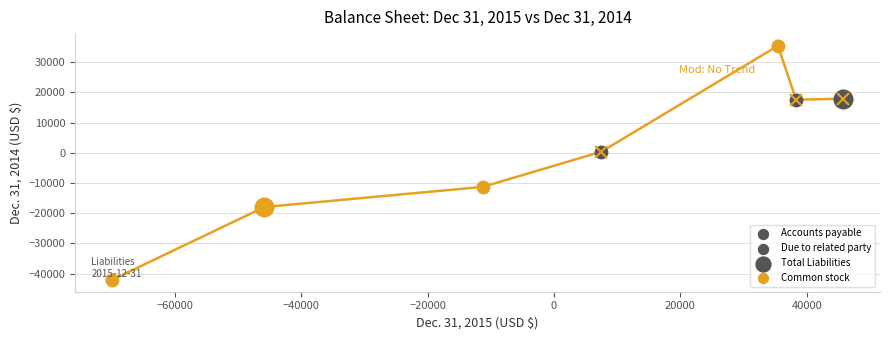

What is the difference between the second highest and second lowest values?

35876